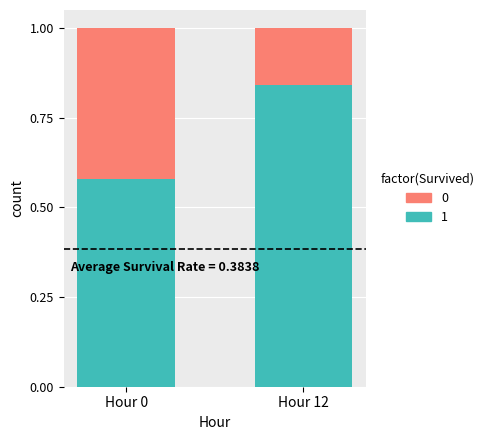

Which category has the lowest value in the 1 series?

Hour 0